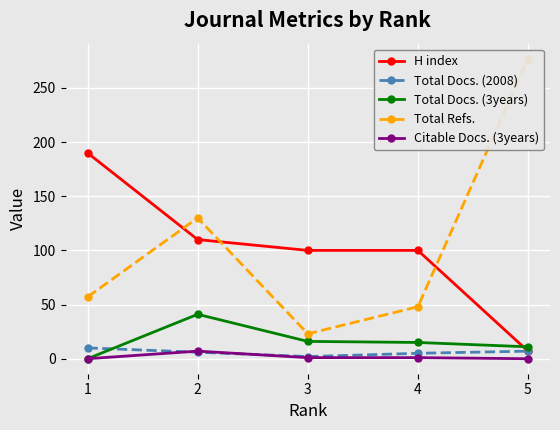

The Total Docs. (2008) series shows 2 at 3. True or false?

True